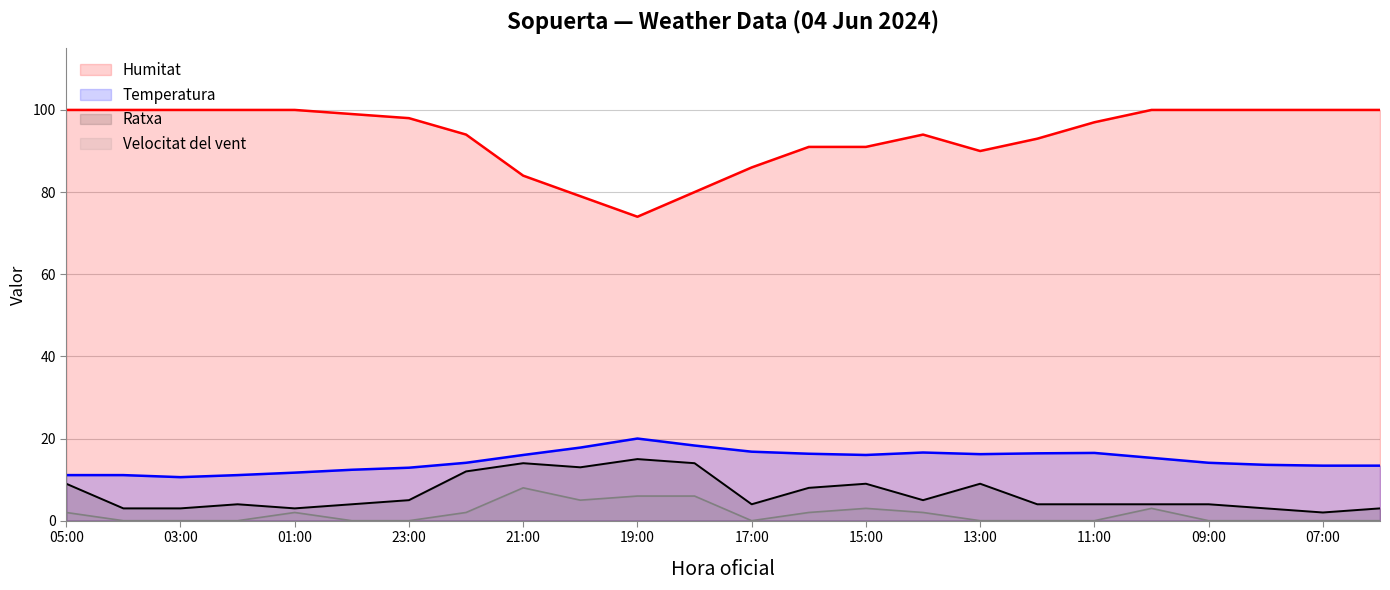

What is the label of the 13th point from the left?

17:00